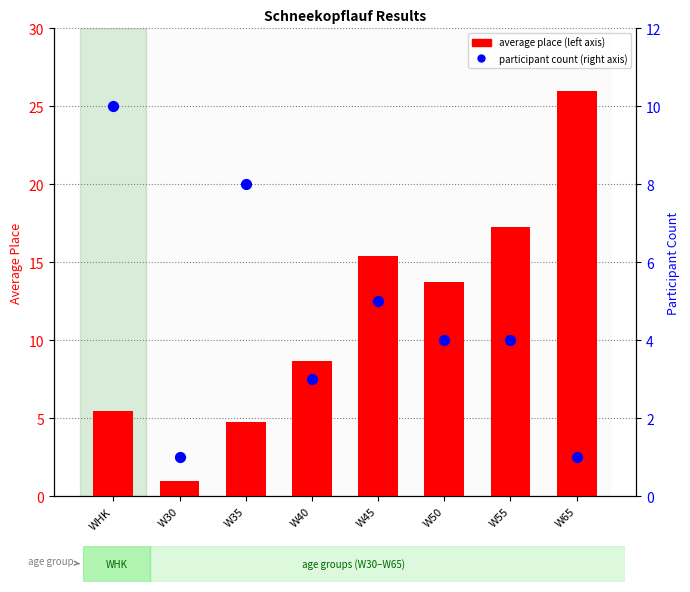

Which series reaches the maximum Y coordinate?

average place